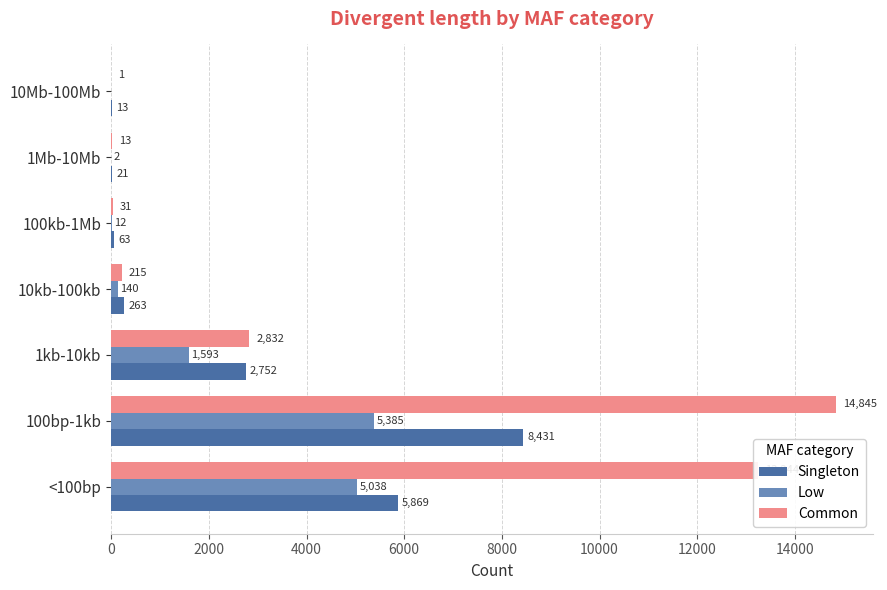

What is the sum of the Low values at 100kb-1Mb and 100bp-1kb?

5397